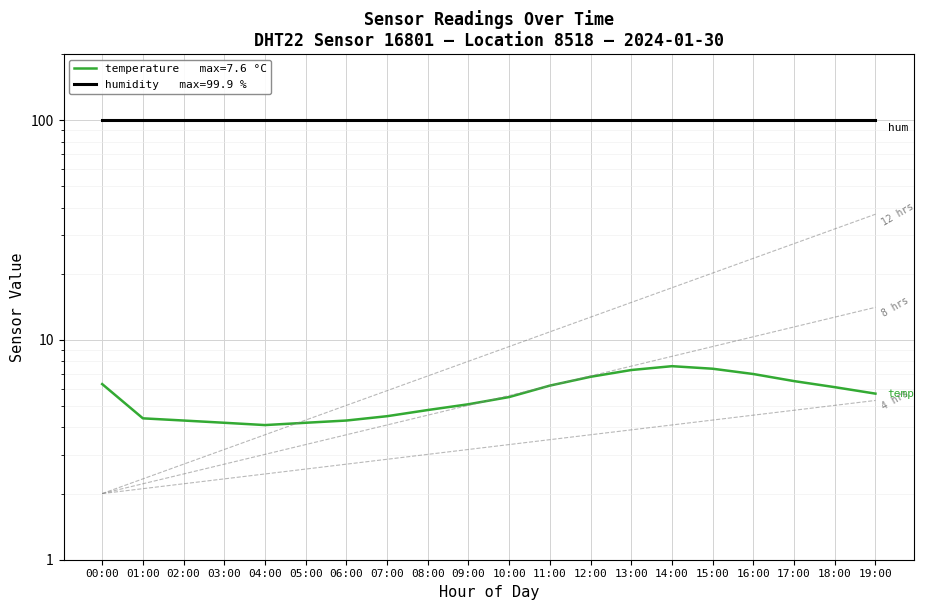

How many interior local valleys (lower than both neighbors) does the data have?

1